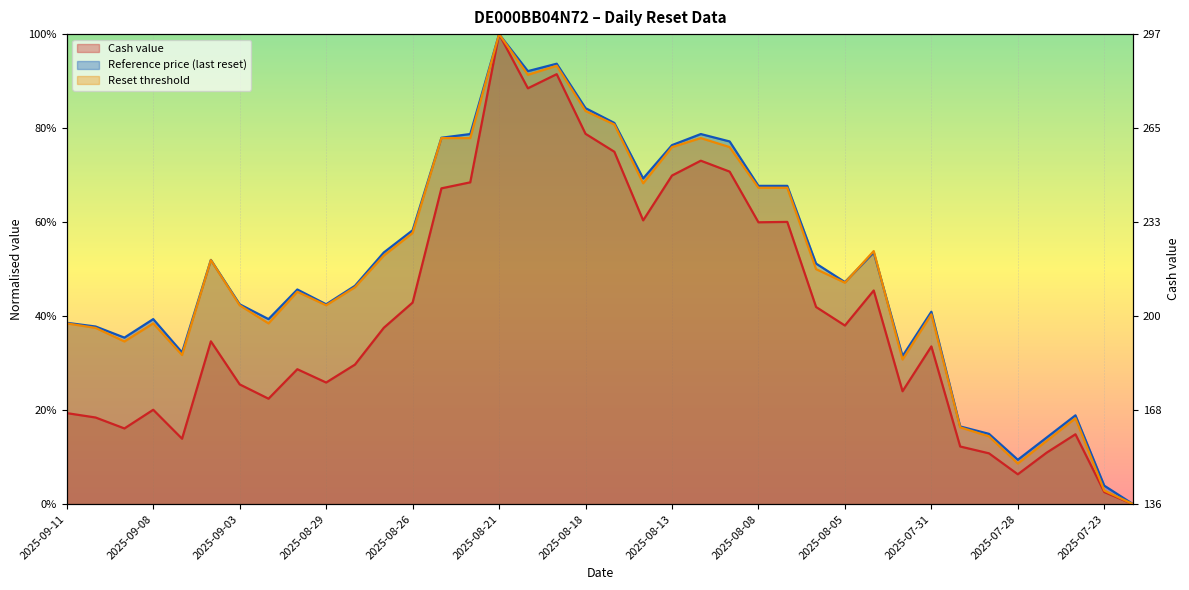

Where is Reset threshold nearest to the value 0?

2025-07-22